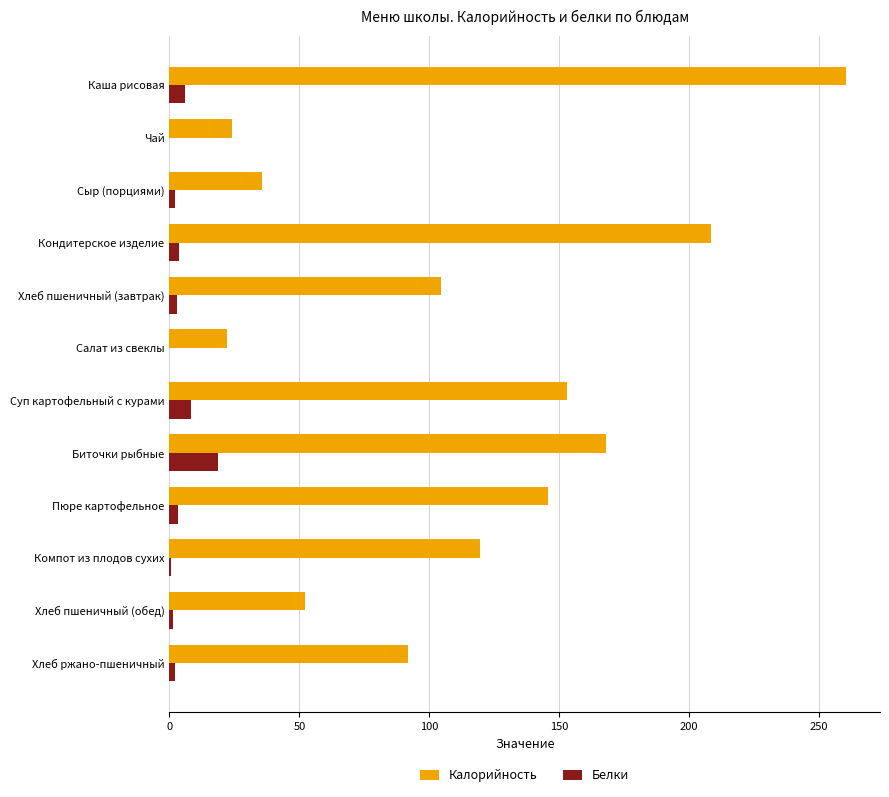

What is the sum of all Белки values?

49.6